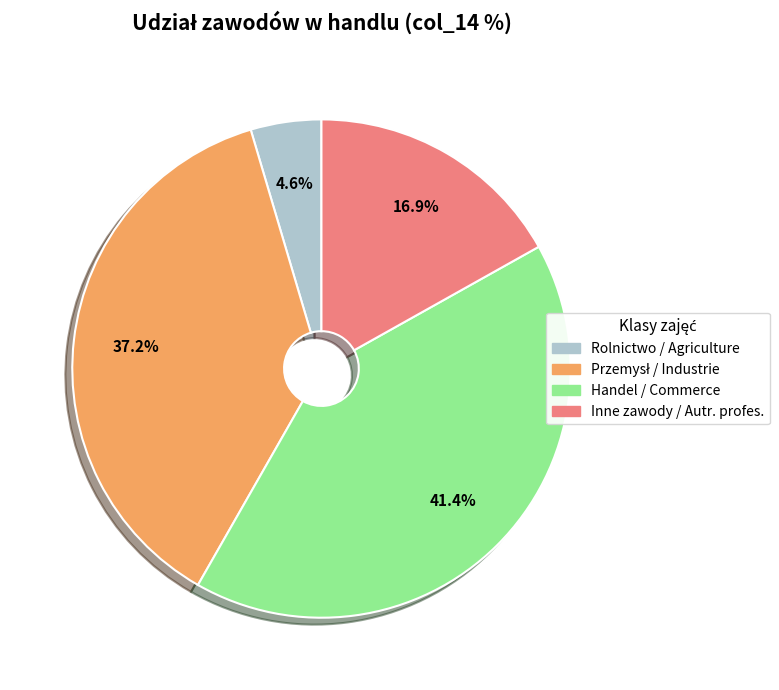

What percentage is the Inne zawody / Autr. profes. slice, to the nearest percent?

17%